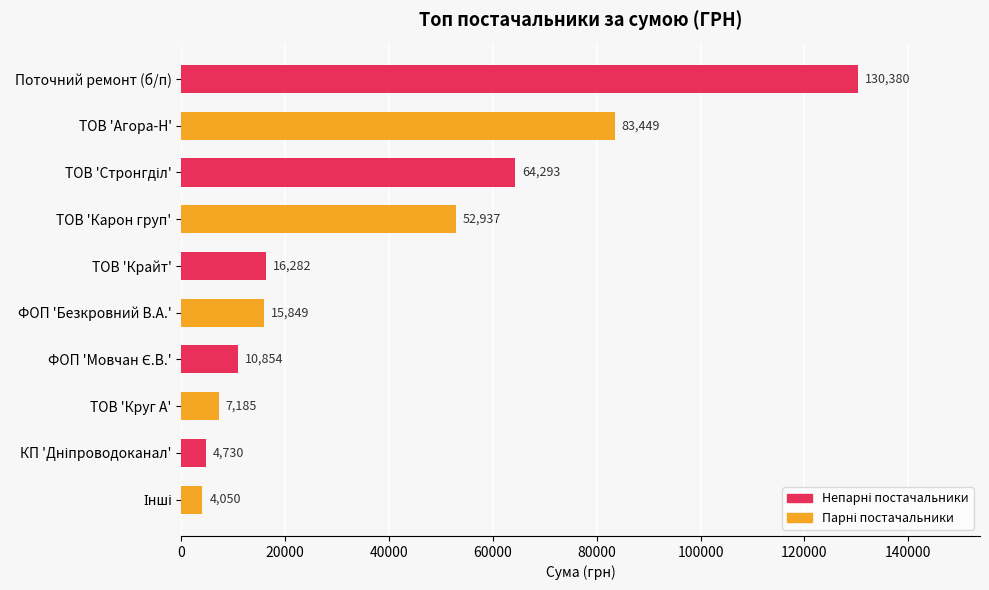

Are the bars grouped side by side (vs. stacked)?

No